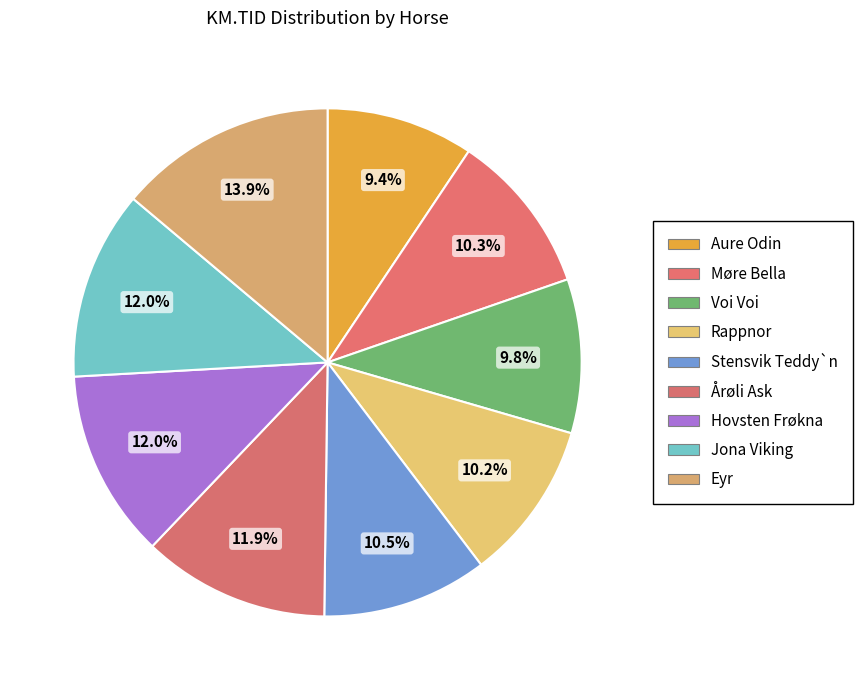

Count the number of slices in the pie.

9